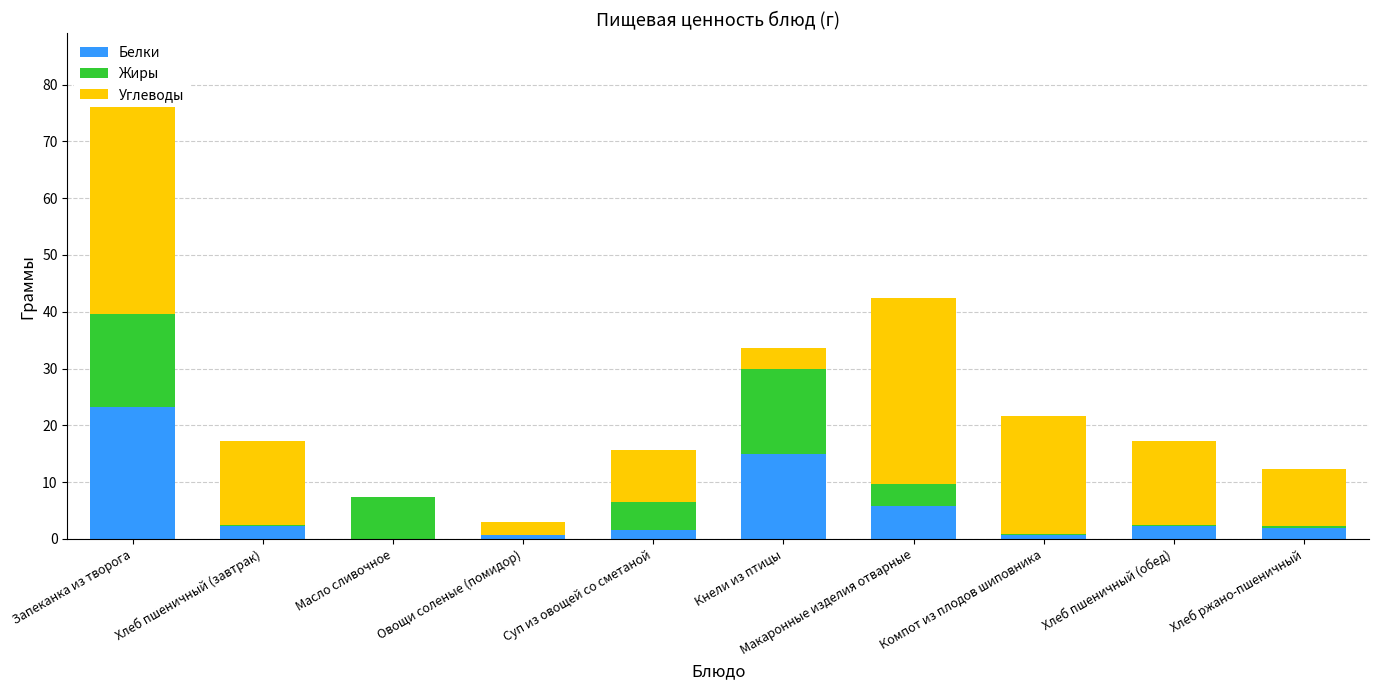

Which label corresponds to the largest value in the chart?

Запеканка из творога